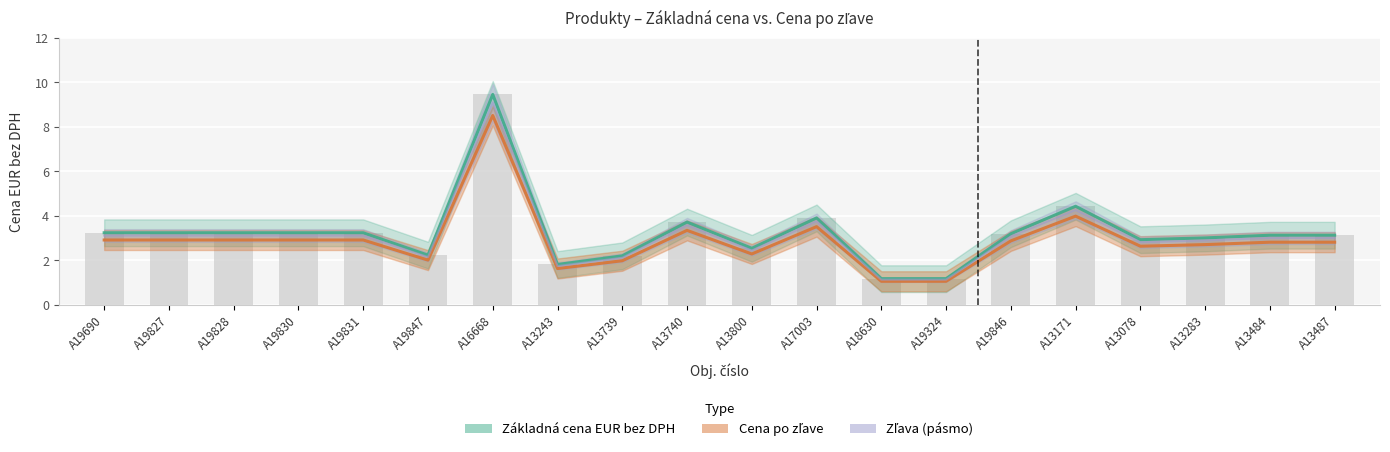

Does the chart contain stacked bars?

No